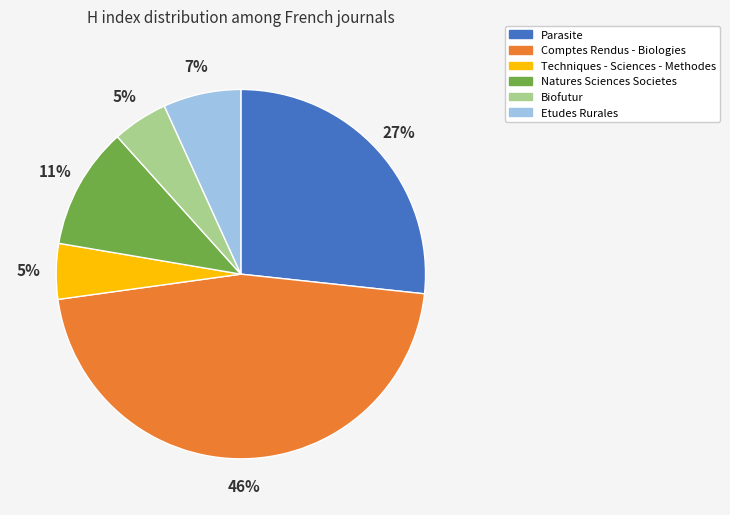

Combined, do Parasite and Techniques - Sciences - Methodes account for over 50%?

No